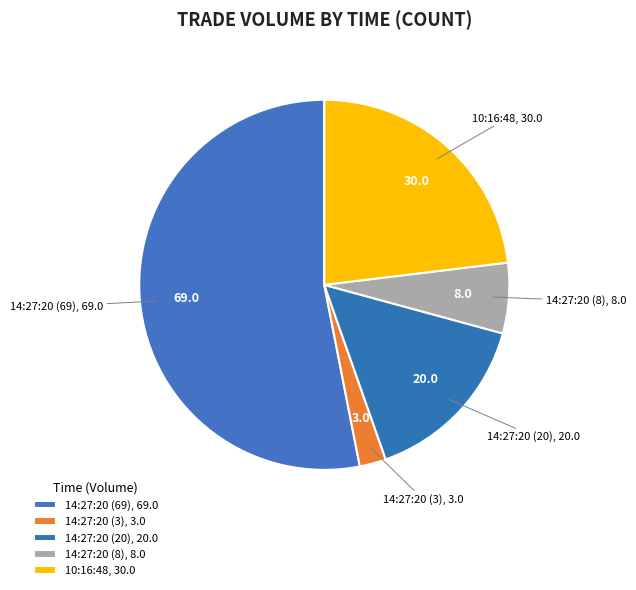

How many slices are in this pie chart?

5